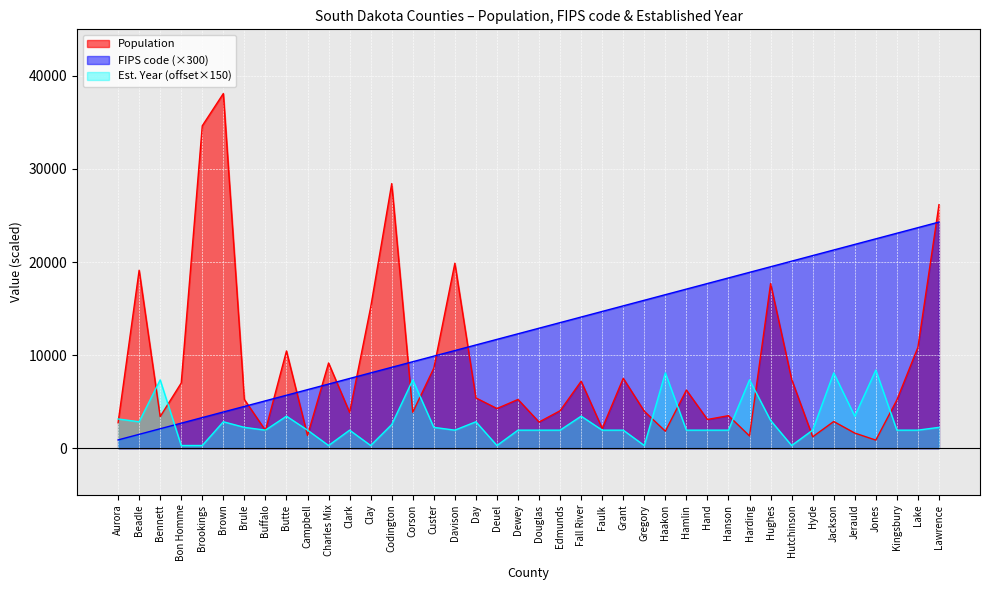

Rank the series at Day from lowest to highest value.

Est. Year (offset×150), Population, FIPS code (×300)